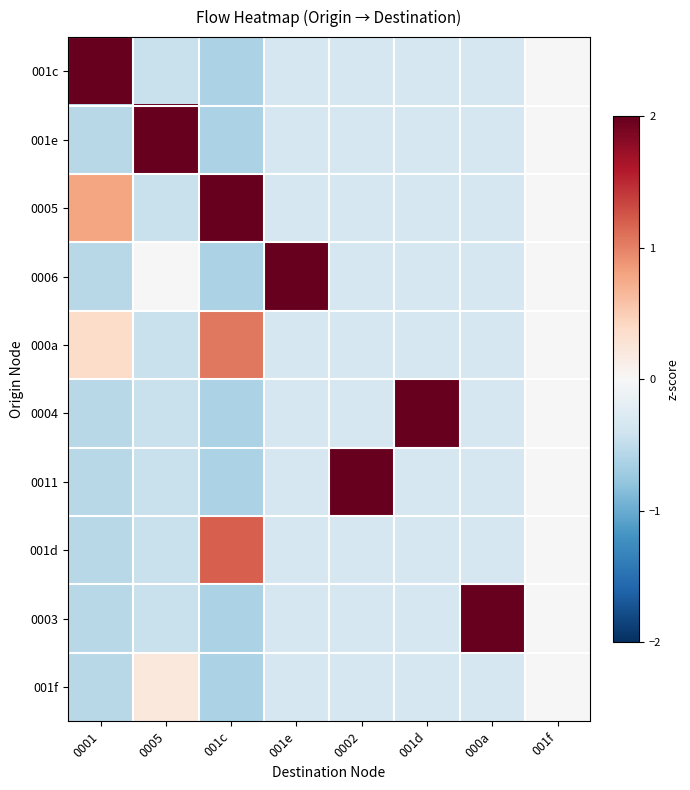

Reading left to right, list all the values displayed in this chart.

001c: 0001=2.7	0005=-0.4	001c=-0.6	001e=-0.3	0002=-0.3	001d=-0.3	000a=-0.3	001f=0.0
001e: 0001=-0.5	0005=2.9	001c=-0.6	001e=-0.3	0002=-0.3	001d=-0.3	000a=-0.3	001f=0.0
0005: 0001=0.8	0005=-0.4	001c=2.2	001e=-0.3	0002=-0.3	001d=-0.3	000a=-0.3	001f=0.0
0006: 0001=-0.5	0005=0.0	001c=-0.6	001e=3.0	0002=-0.3	001d=-0.3	000a=-0.3	001f=0.0
000a: 0001=0.4	0005=-0.4	001c=1.0	001e=-0.3	0002=-0.3	001d=-0.3	000a=-0.3	001f=0.0
0004: 0001=-0.5	0005=-0.4	001c=-0.6	001e=-0.3	0002=-0.3	001d=3.0	000a=-0.3	001f=0.0
0011: 0001=-0.5	0005=-0.4	001c=-0.6	001e=-0.3	0002=3.0	001d=-0.3	000a=-0.3	001f=0.0
001d: 0001=-0.5	0005=-0.4	001c=1.2	001e=-0.3	0002=-0.3	001d=-0.3	000a=-0.3	001f=0.0
0003: 0001=-0.5	0005=-0.4	001c=-0.6	001e=-0.3	0002=-0.3	001d=-0.3	000a=3.0	001f=0.0
001f: 0001=-0.5	0005=0.2	001c=-0.6	001e=-0.3	0002=-0.3	001d=-0.3	000a=-0.3	001f=0.0